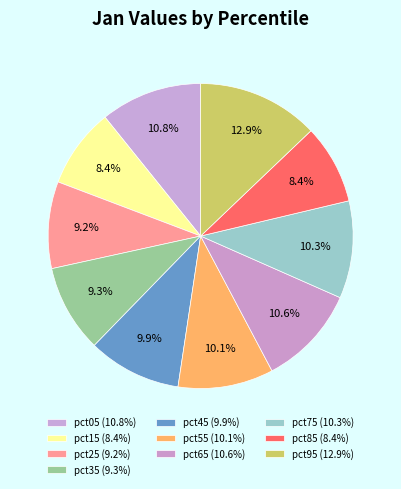

Which has a higher value, pct45 or pct25?

pct45